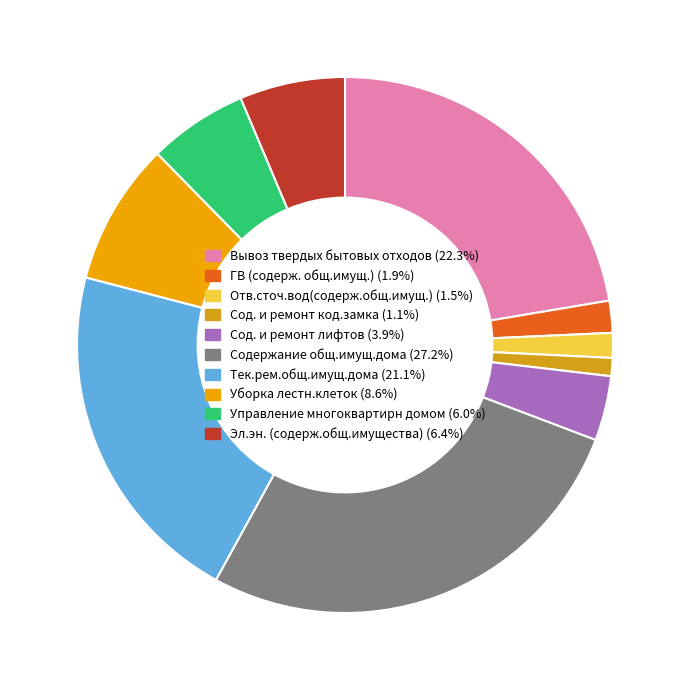

How many segments does this pie chart have?

10